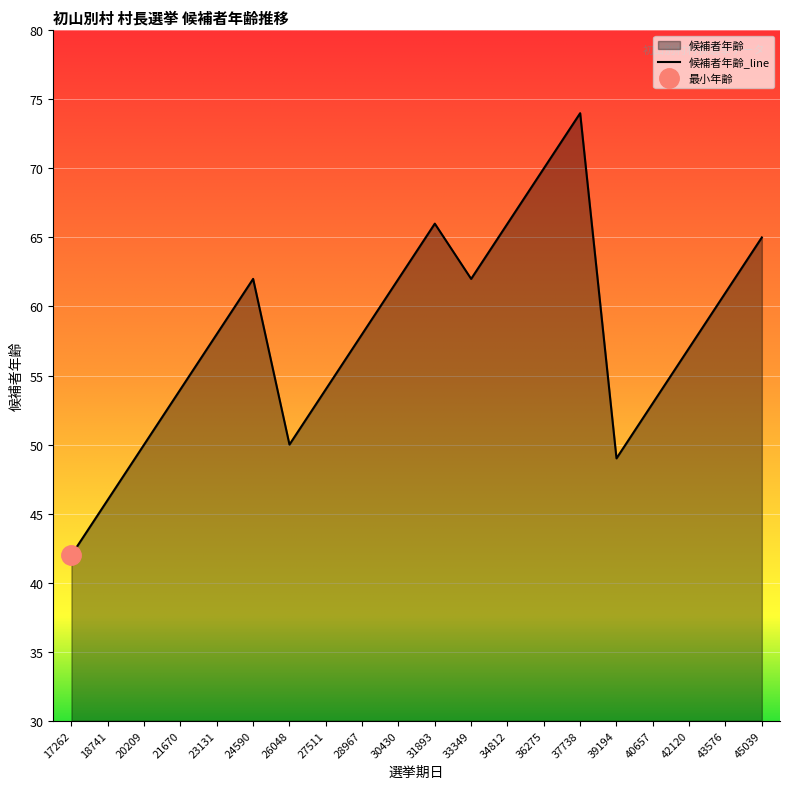

The 候補者年齢_line series shows 66 at 34812. True or false?

True